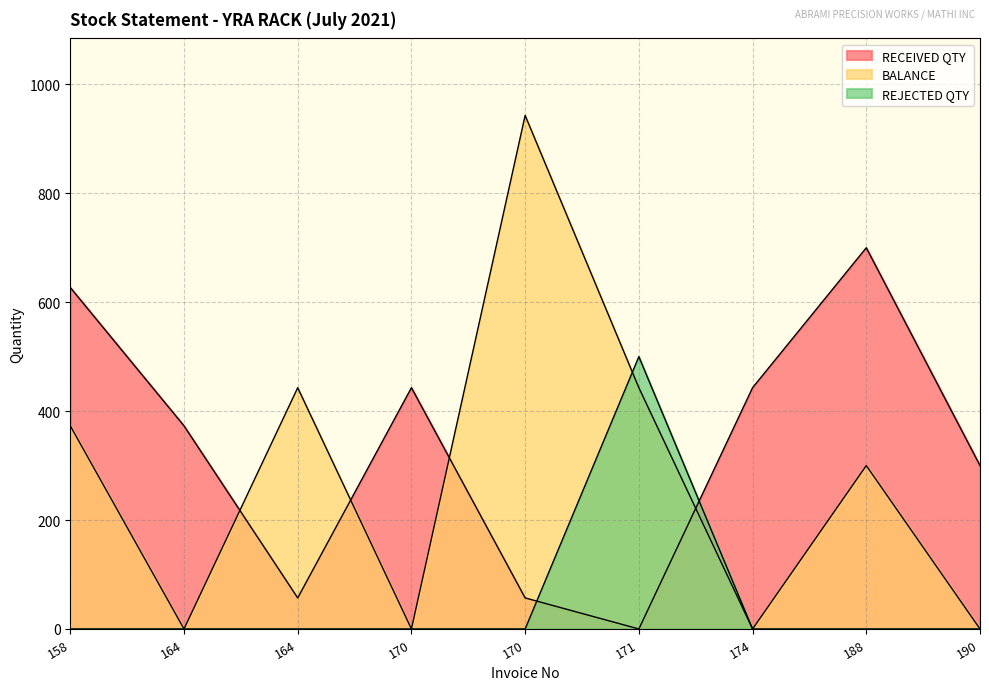

At which label is REJECTED QTY closest to 250?

158